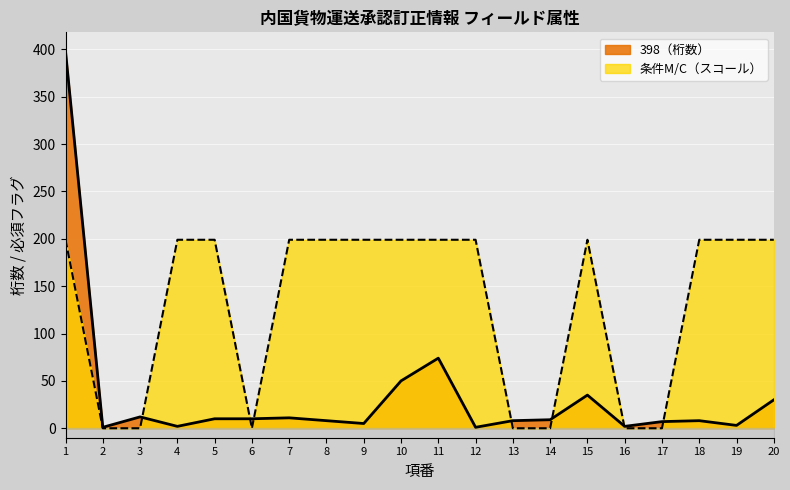

At 14, list the series in order from smallest to largest.

条件M/C, 398